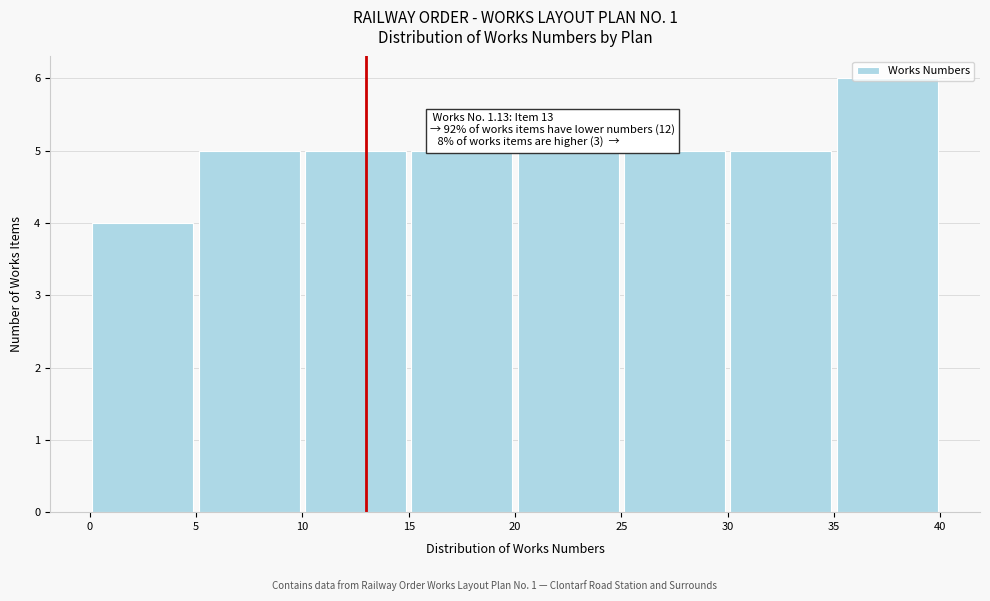

Which range on the x-axis has the tallest bar?

35 to 40